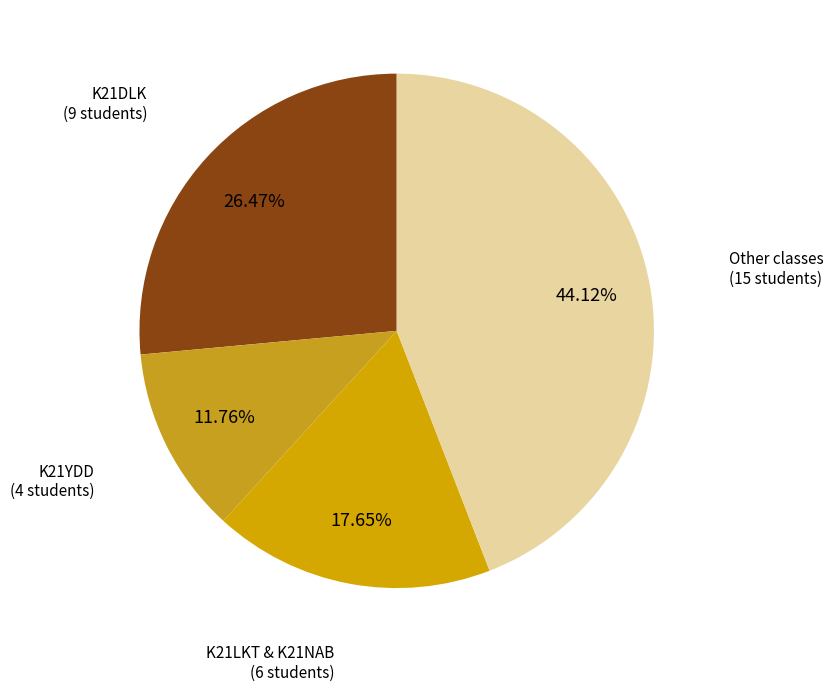

Count the number of slices in the pie.

4